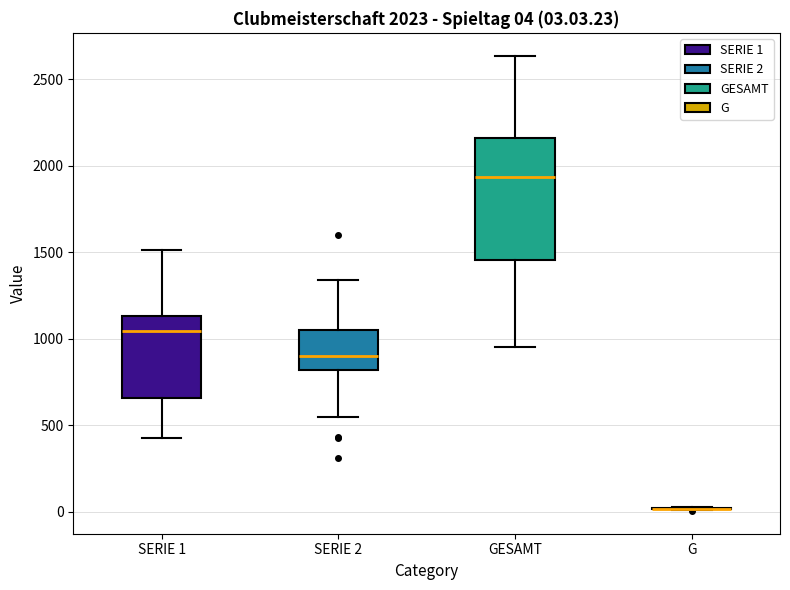

Comparing the boxes themselves (not the whiskers), which one is the tallest?

GESAMT